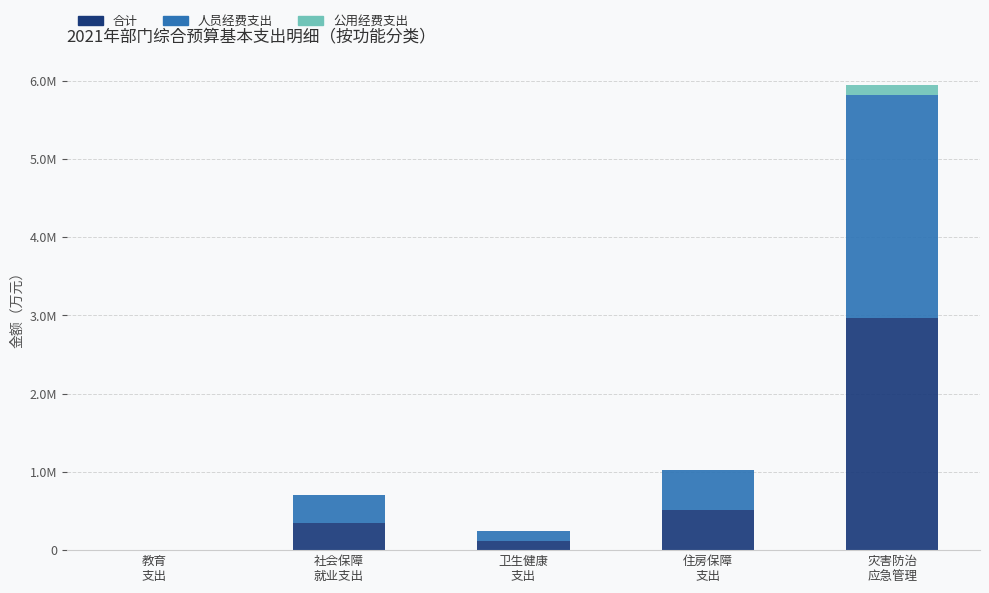

True or false: 合计 has a value of 2969800 at 灾害防治
应急管理.

True